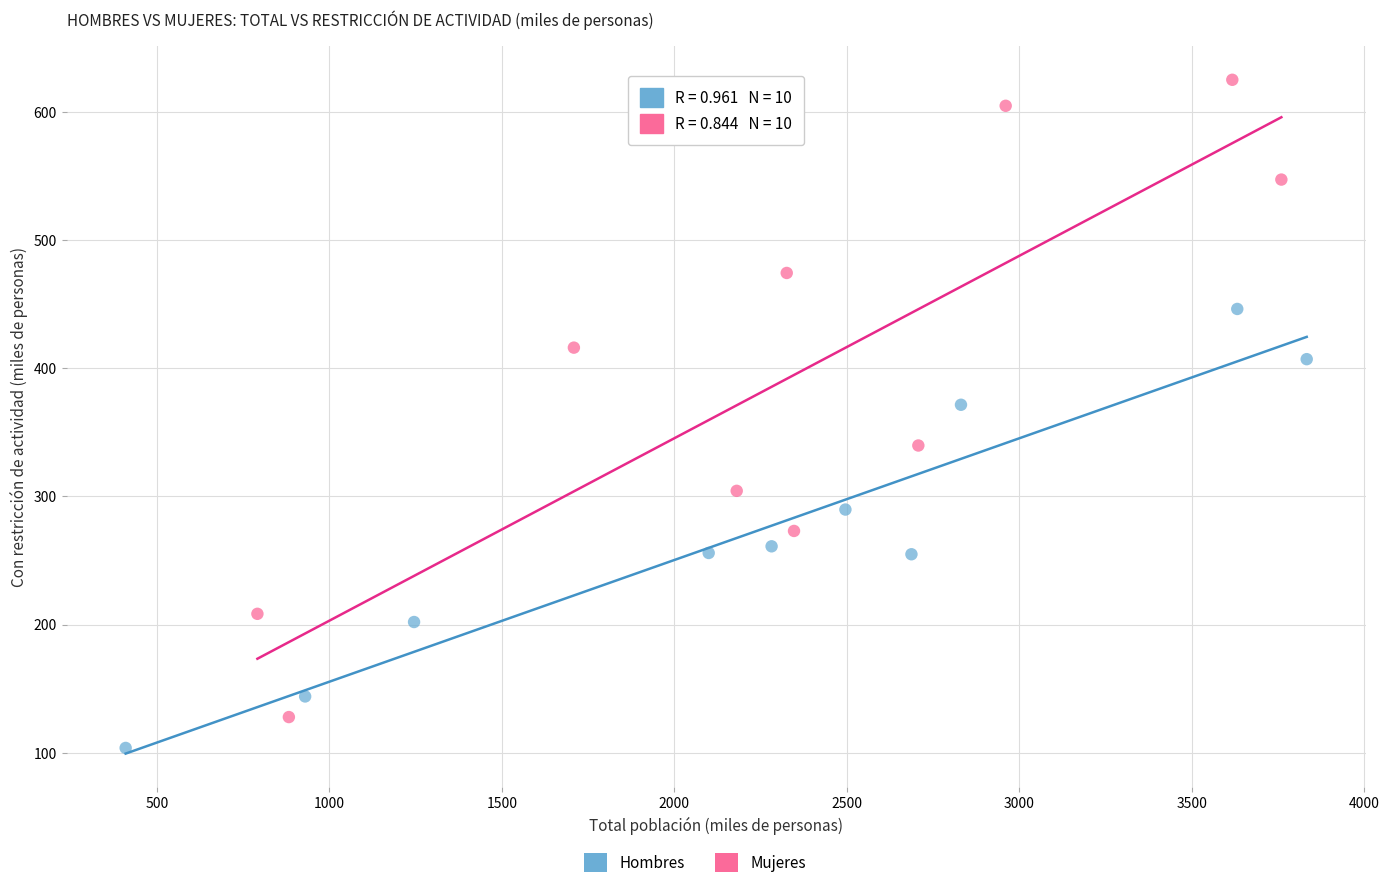

Which series has the widest spread of Y values?

Mujeres